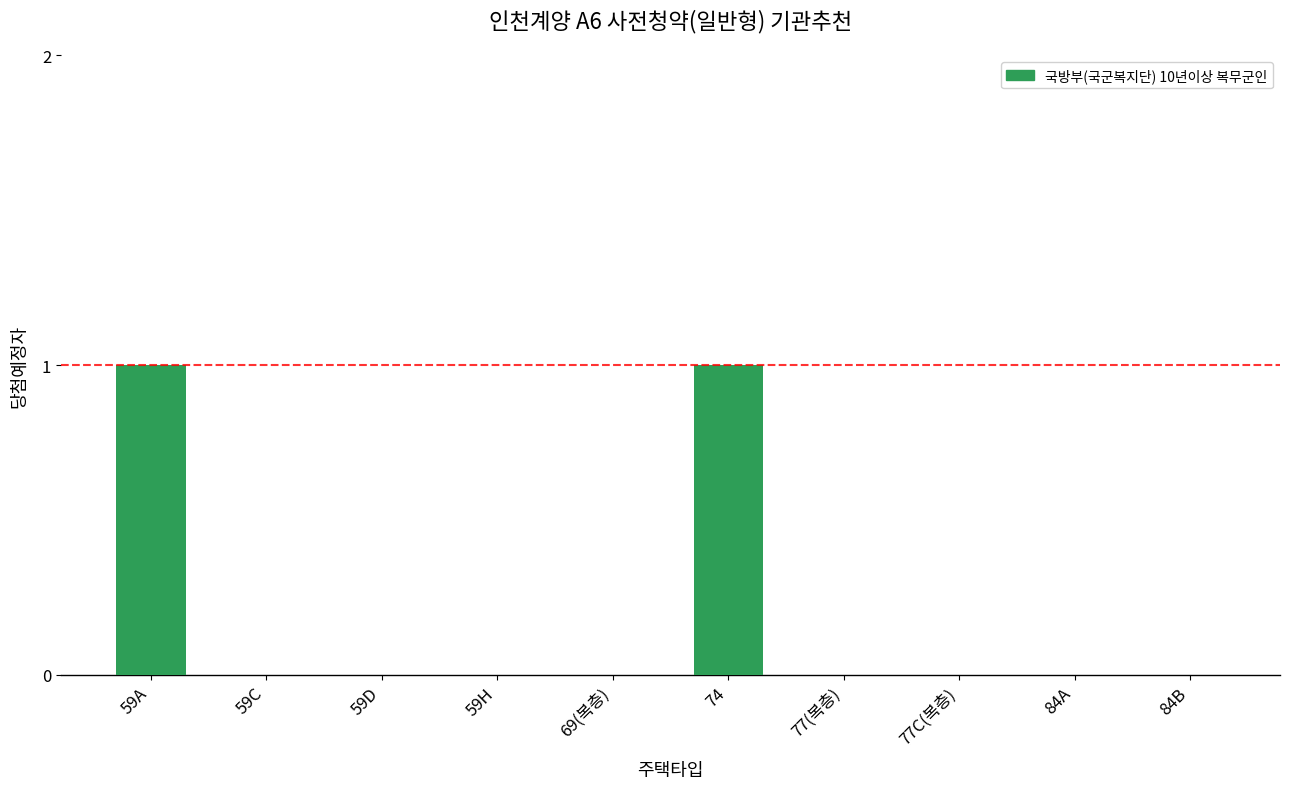

Is it true that the value at 59H is 0?

True